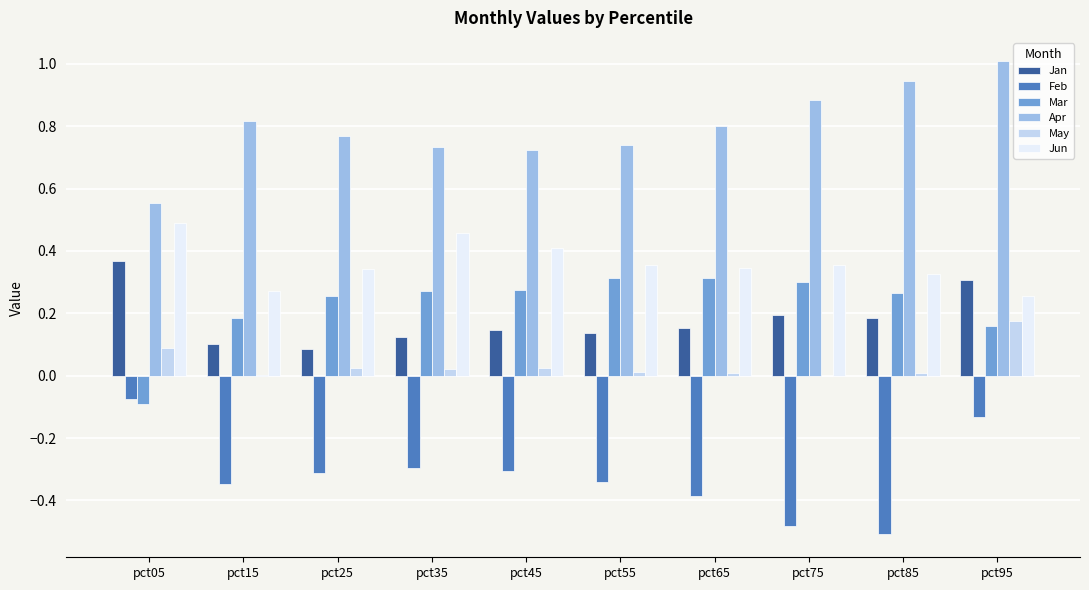

What is the greatest value displayed?

1.0